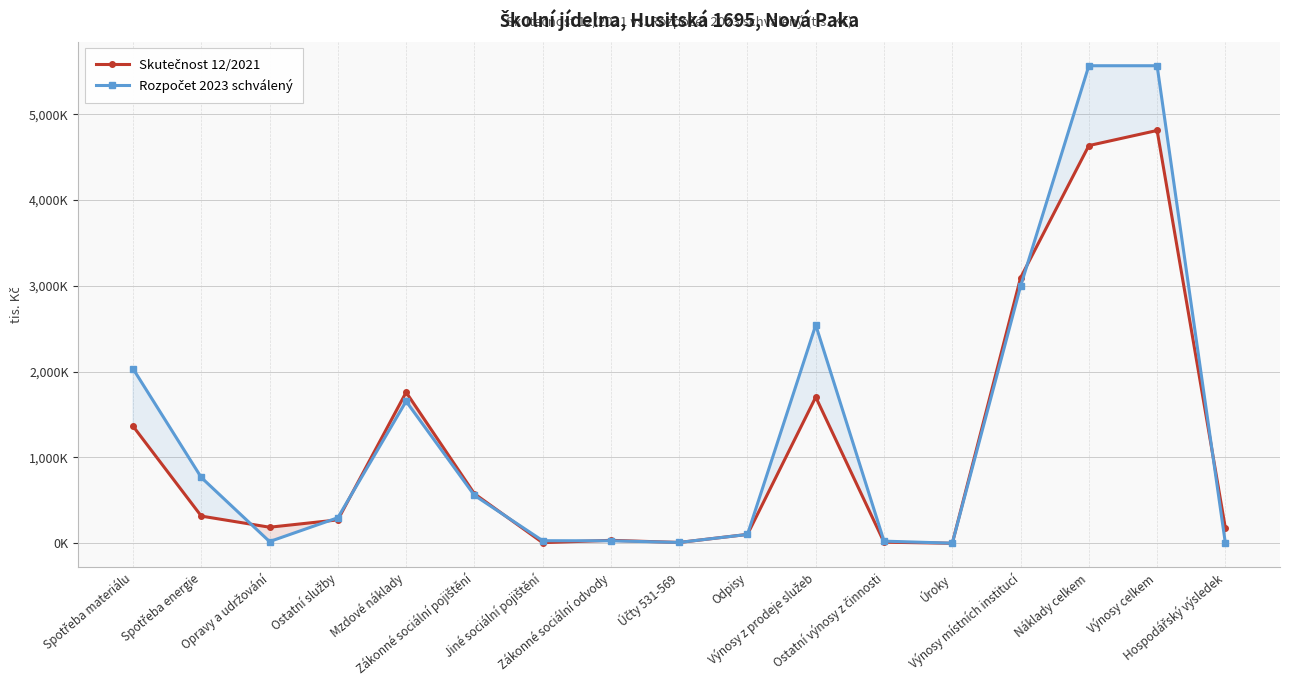

What is the difference between the second highest and second lowest values in the Rozpočet 2023 schválený series?

5565.0